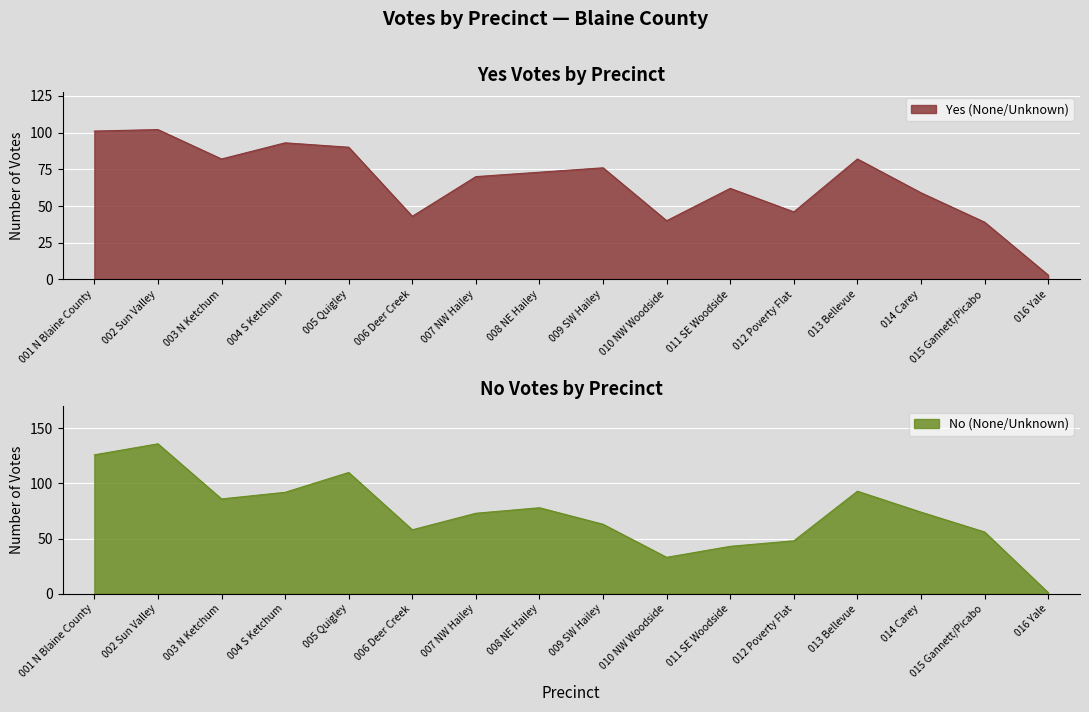

What is the lowest value of the Yes series?

3